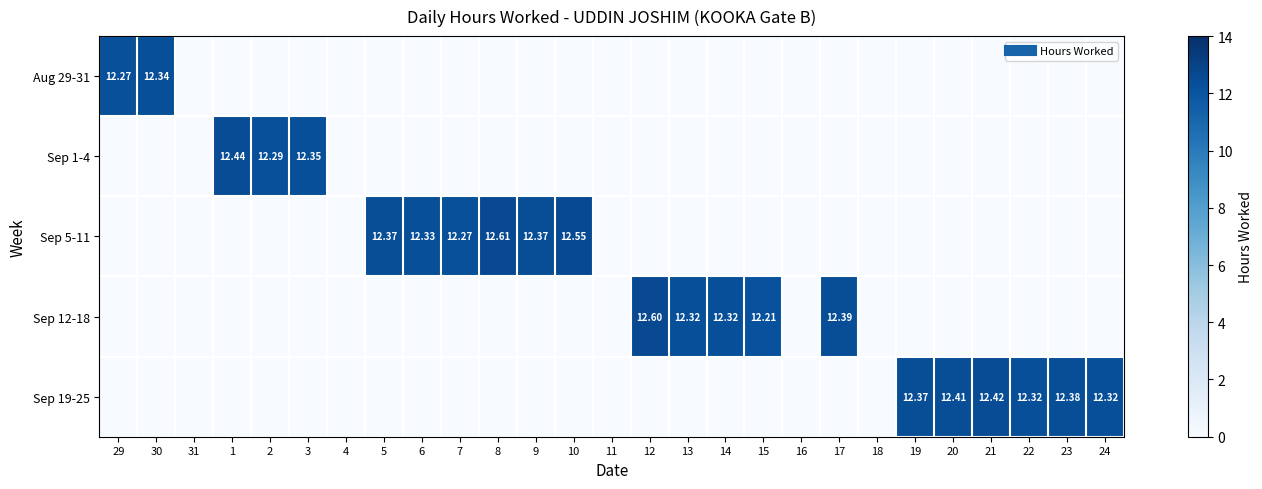

Between 6 and 3, which is larger?

6